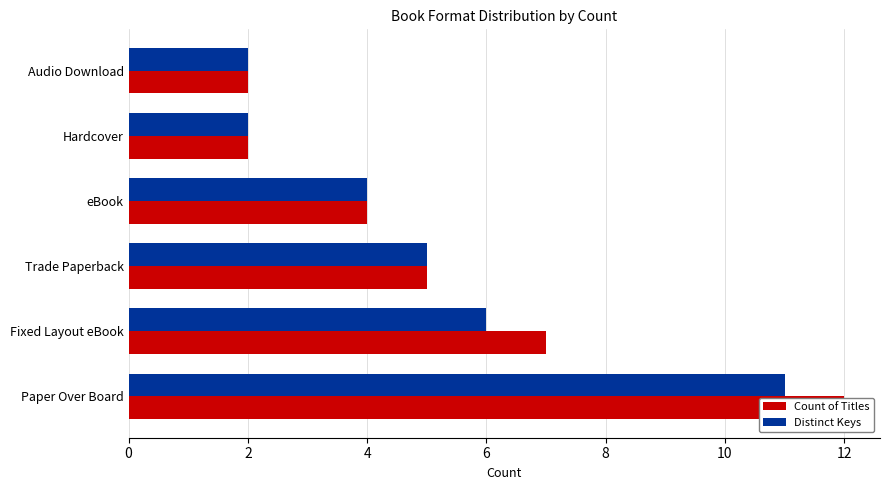

What is the maximum value for Distinct Keys?

11